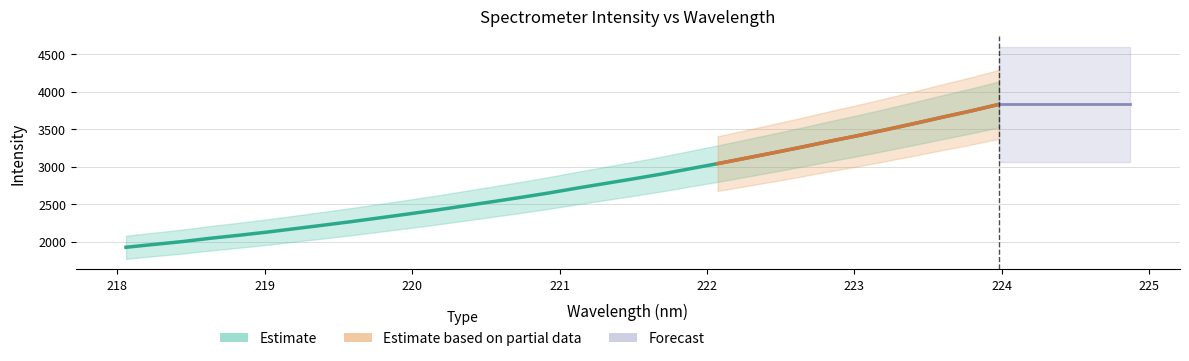

What is the sum of the values at 223.5987 and 218.6332?

5706.9